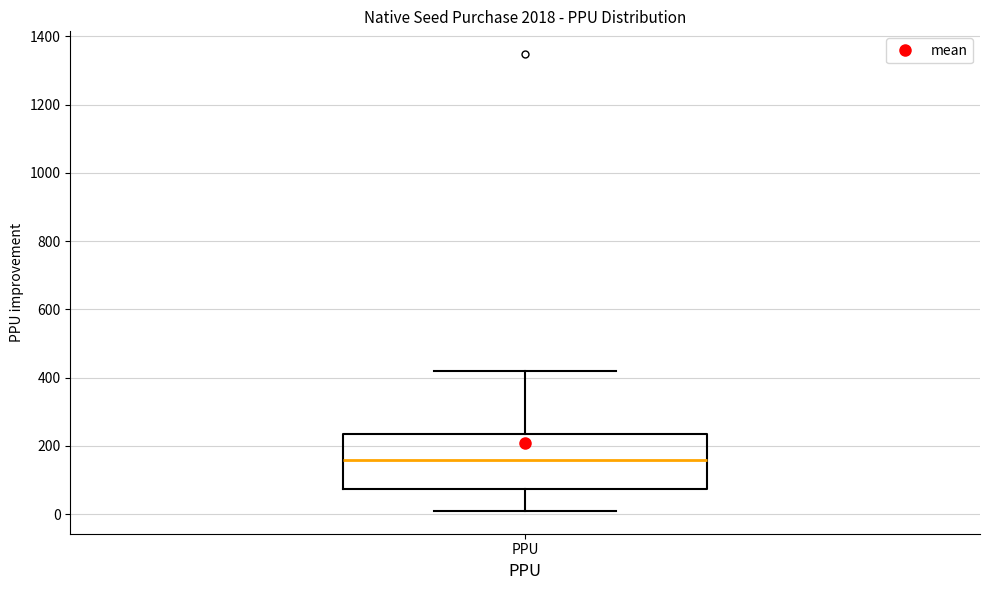

Read this box plot against the y-axis: the position of the median line, the range covered by the box, and the ends of both whiskers. The values are not printed on the chart, so give them approximately, as read against the axis.

median 160, box 80 to 240, whiskers 0 to 420